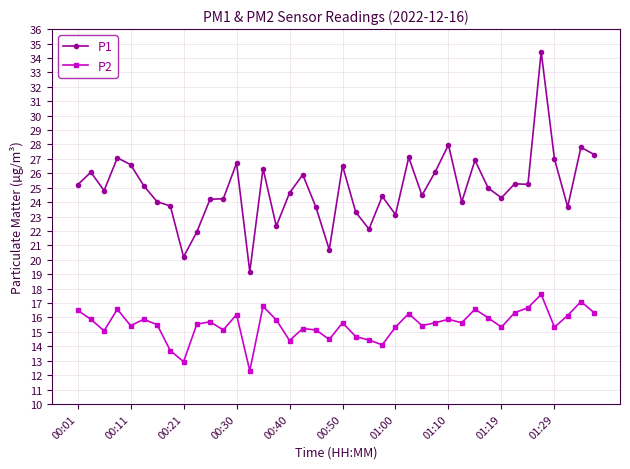

True or false: P1 and P2 cross at least once.

False